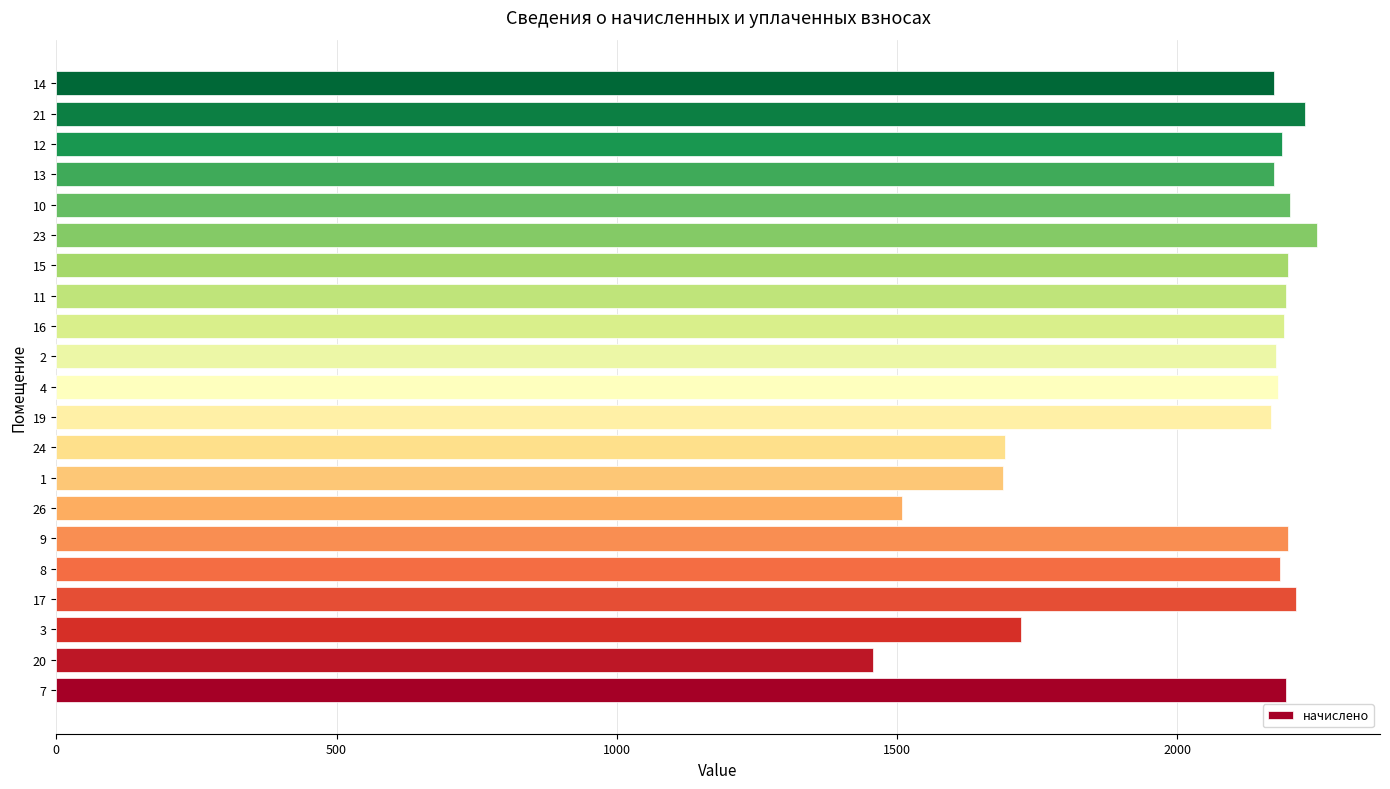

What is the ratio of the value at 15 to the value at 8?

1.0